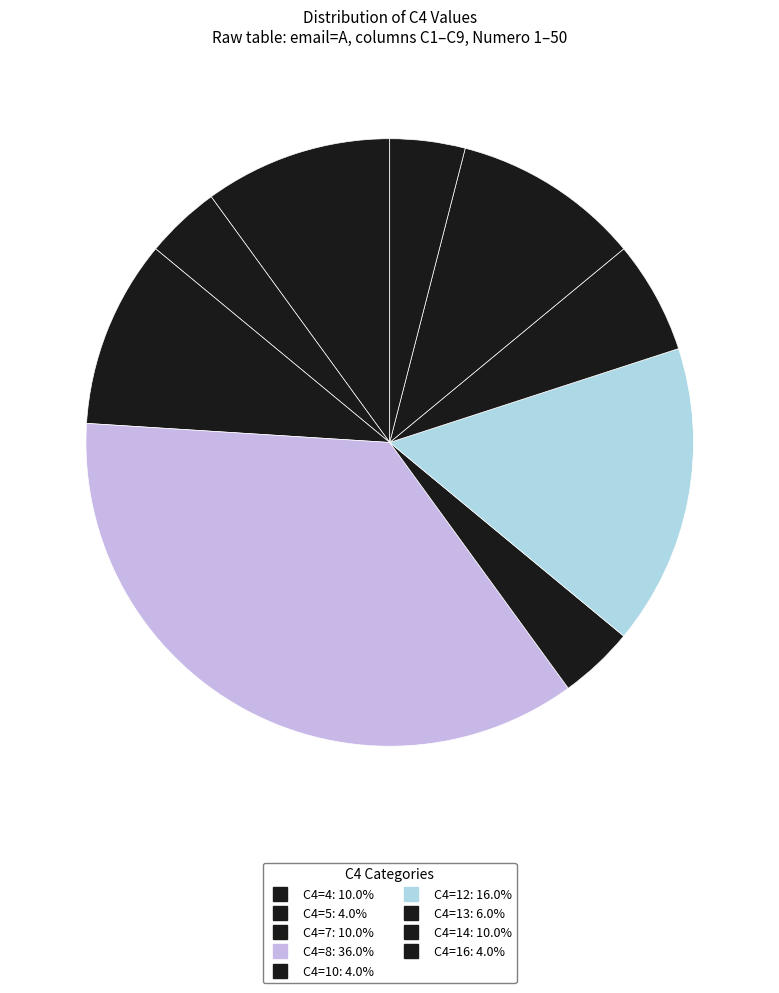

Count the number of slices in the pie.

9